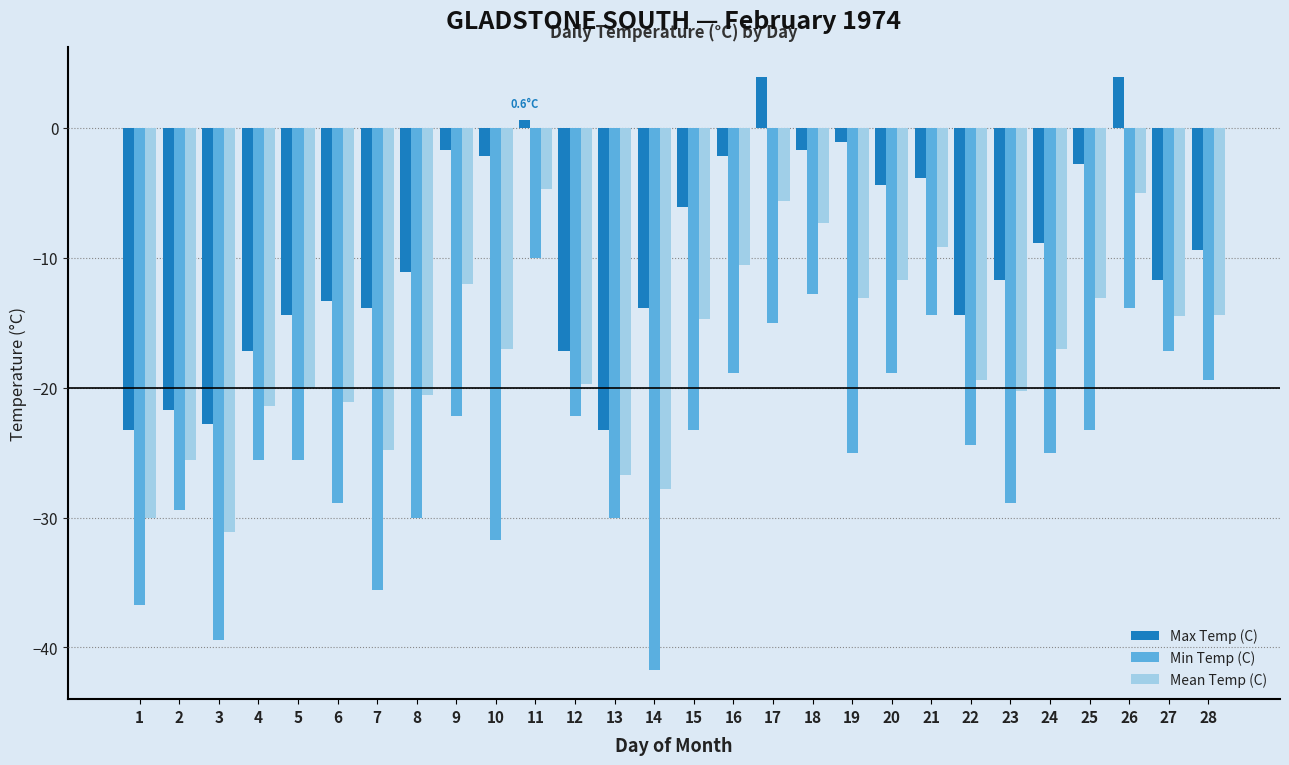

How many groups of bars are there?

28